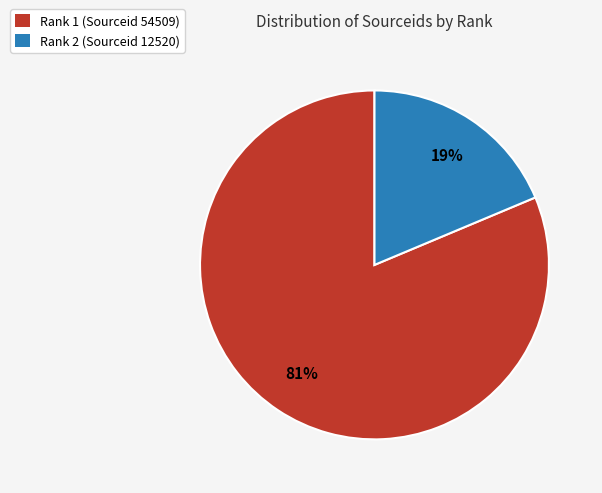

What is the largest slice in the pie chart?

Rank 1 (Sourceid 54509)